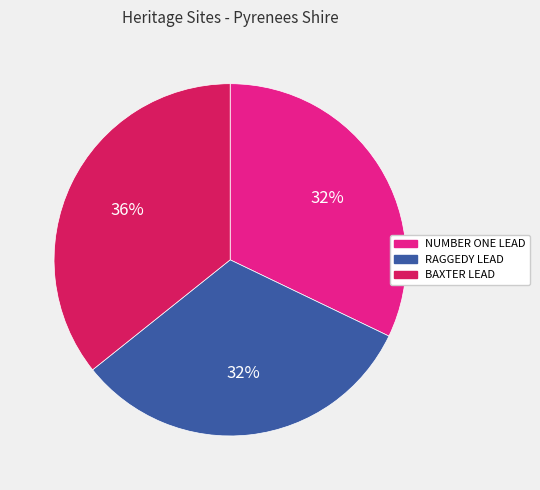

Does any single category account for the majority?

No